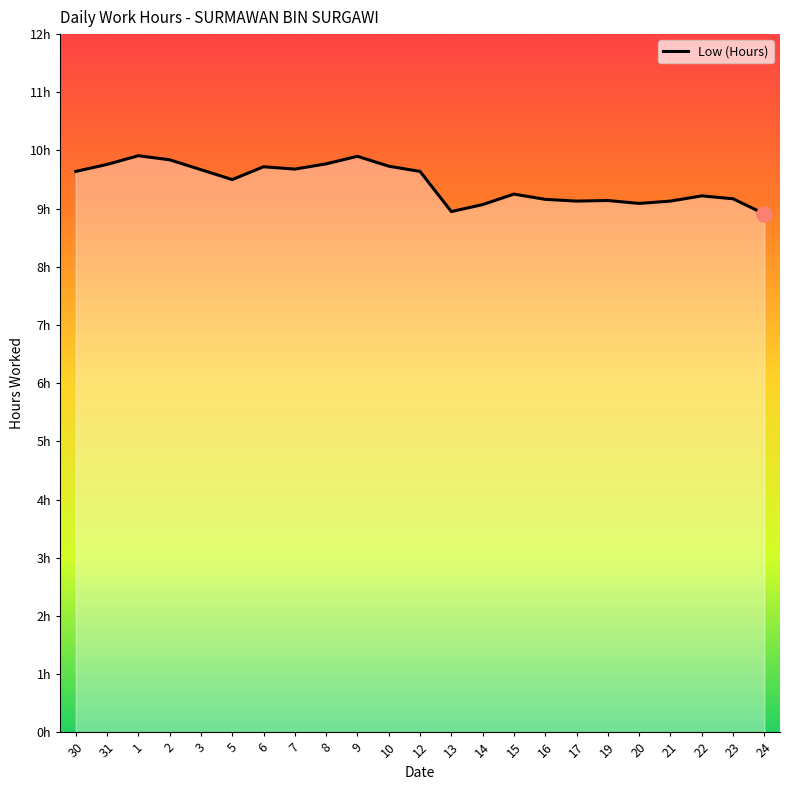

Is this an area chart (filled region under the line)?

Yes